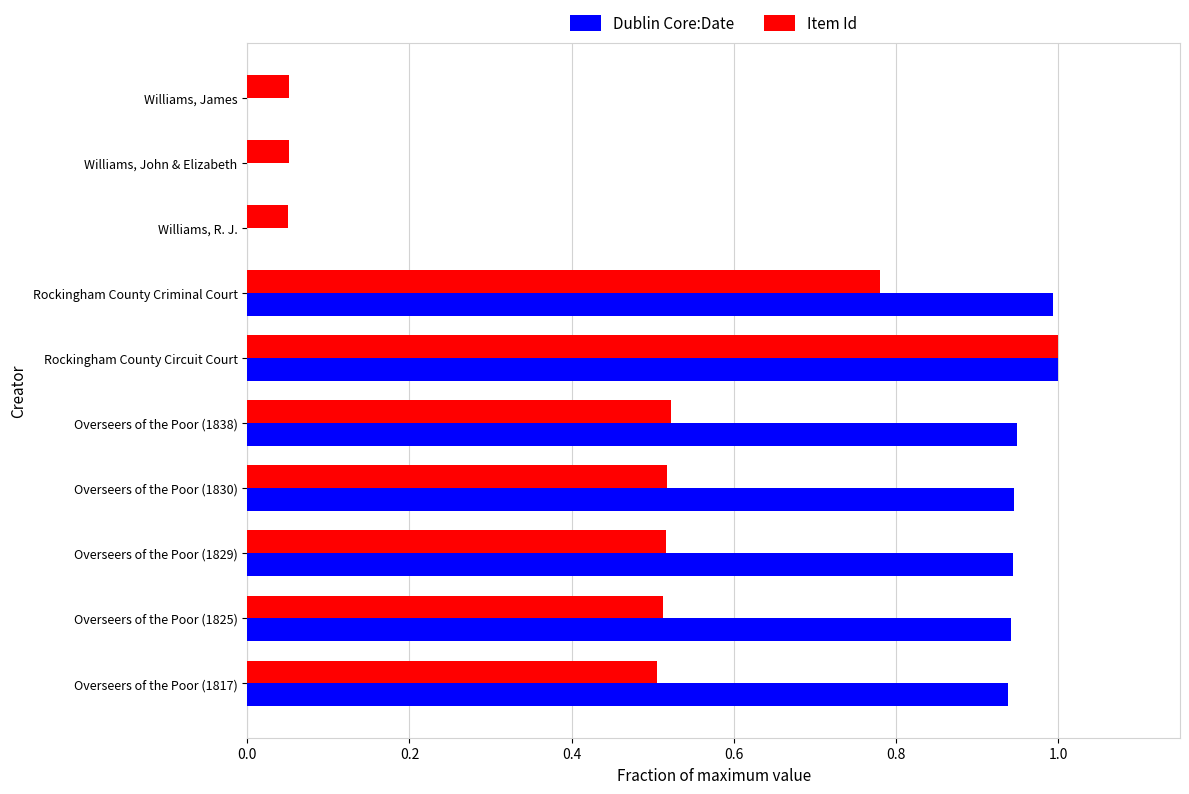

Which category has the highest value in the Item Id series?

Rockingham County Circuit Court